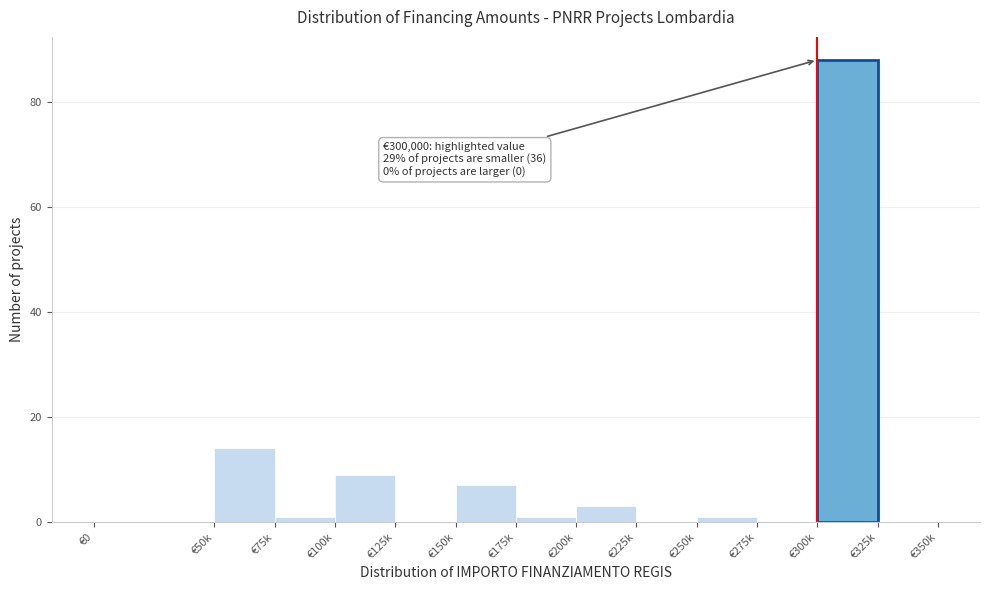

Reading right to left, list all the values displayed in this chart.

€325k=0	€300k=88	€275k=0	€250k=1	€225k=0	€200k=3	€175k=1	€150k=7	€125k=0	€100k=9	€75k=1	€50k=14	€0=0